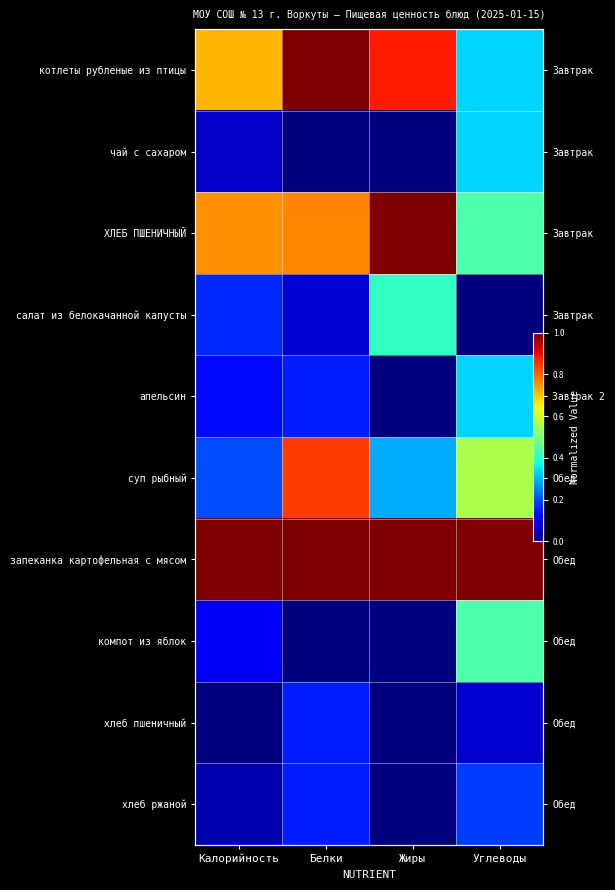

Count the суп рыбный values in the range 0 to 1.

4